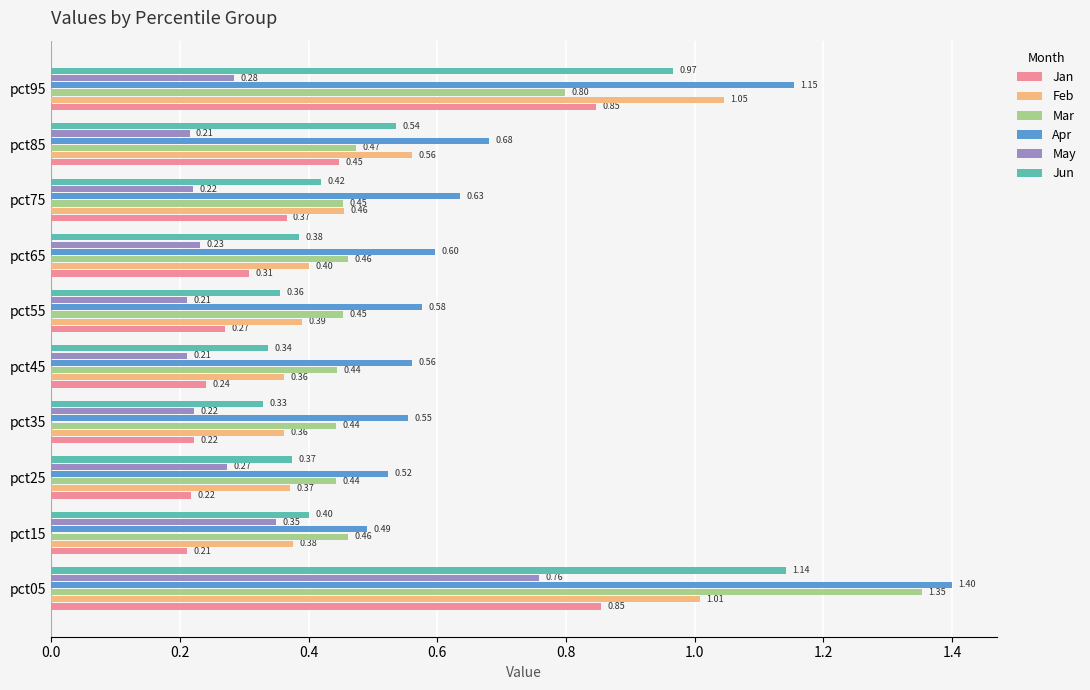

List the labels in order of Jun value, largest first.

pct05, pct95, pct85, pct75, pct15, pct65, pct25, pct55, pct45, pct35